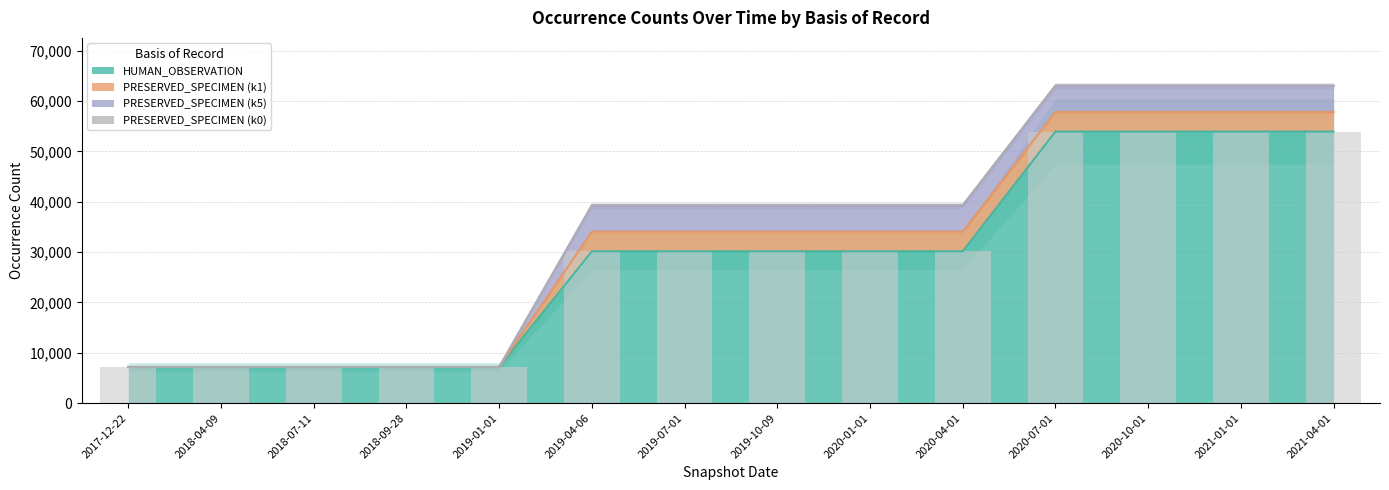

True or false: PRESERVED_SPECIMEN (k1) has a value of 0 at 2018-09-28.

True